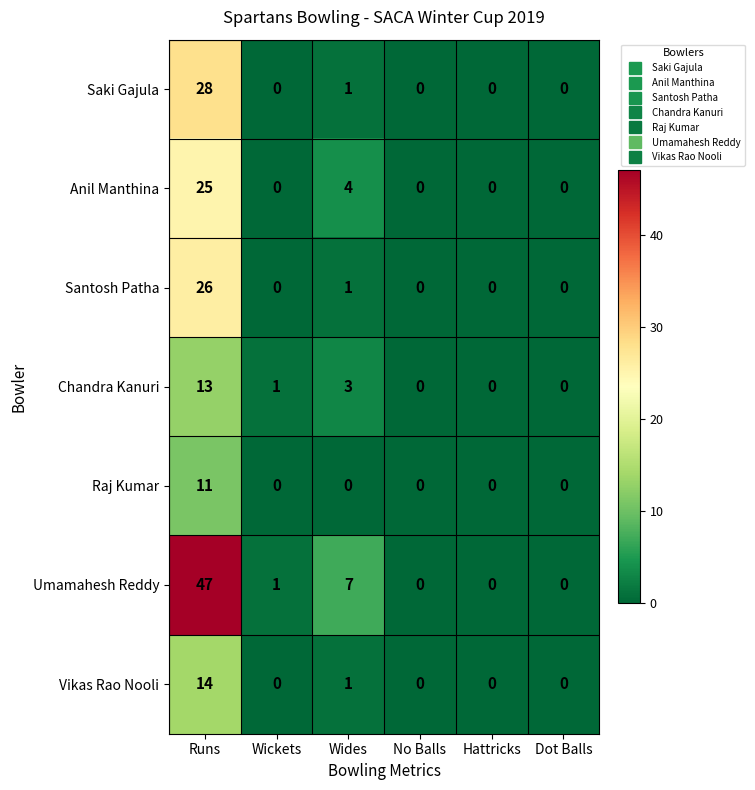

At which label does Saki Gajula reach its peak?

Runs